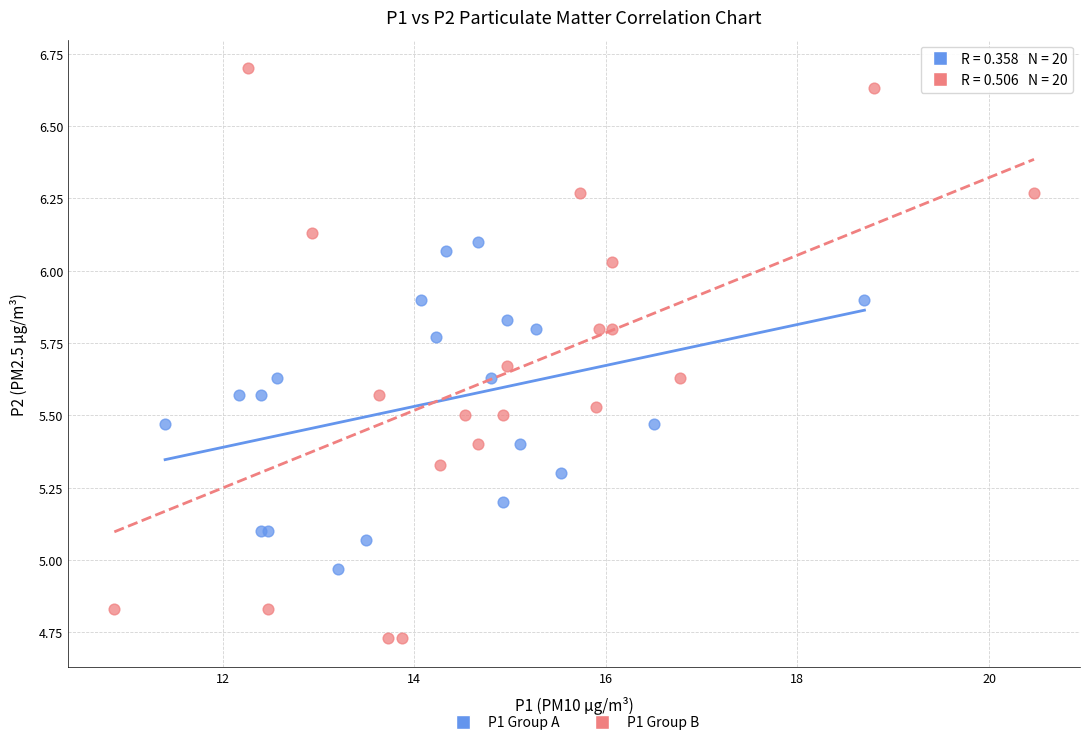

Which series contains the lowest Y value?

P1 Group B